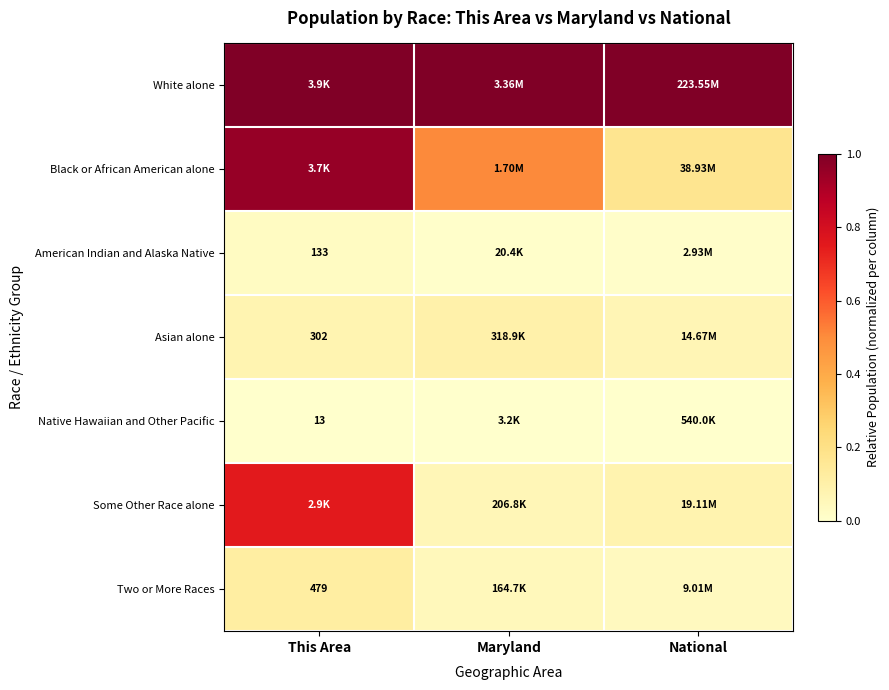

What is the difference between the highest and lowest values at Maryland?

1.0